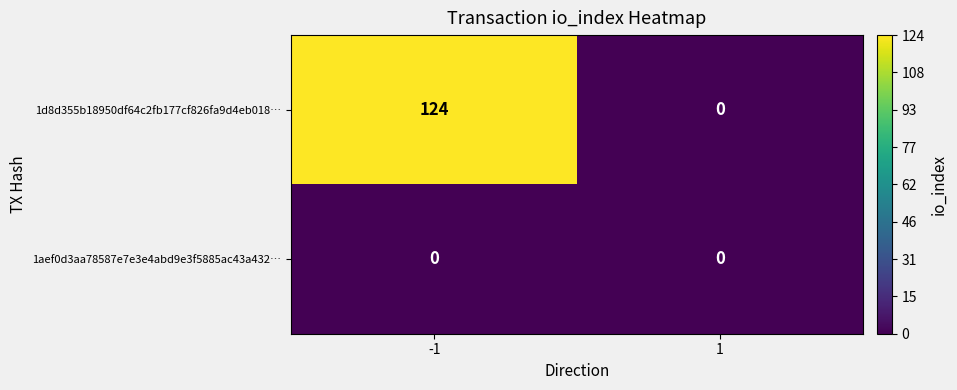

Reading right to left, list all the values displayed in this chart.

1d8d355b18950df64c2fb177cf826fa9d4eb018…: 0	124
1aef0d3aa78587e7e3e4abd9e3f5885ac43a432…: 0	0